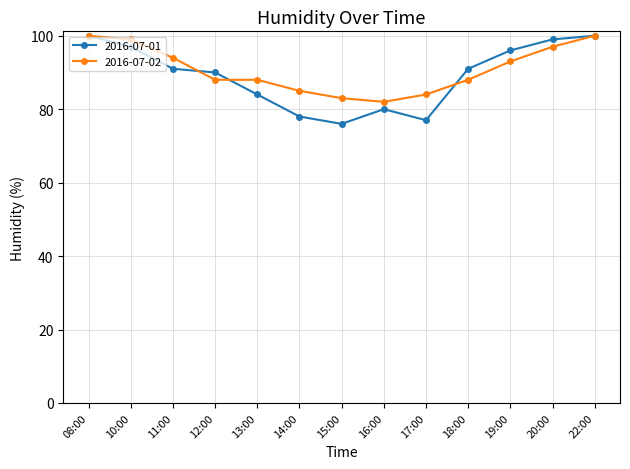

True or false: 2016-07-01 has a value of 143 at 13:00.

False